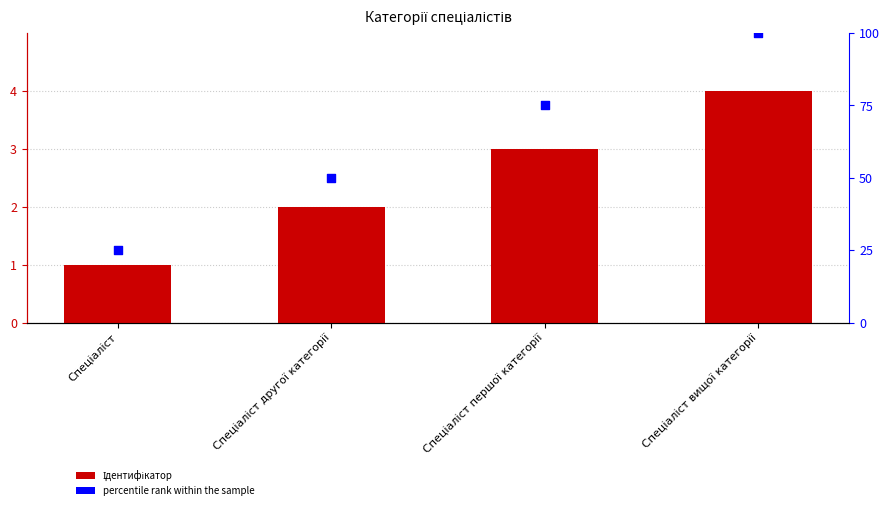

At how many categories does at least one series exceed 9?

4